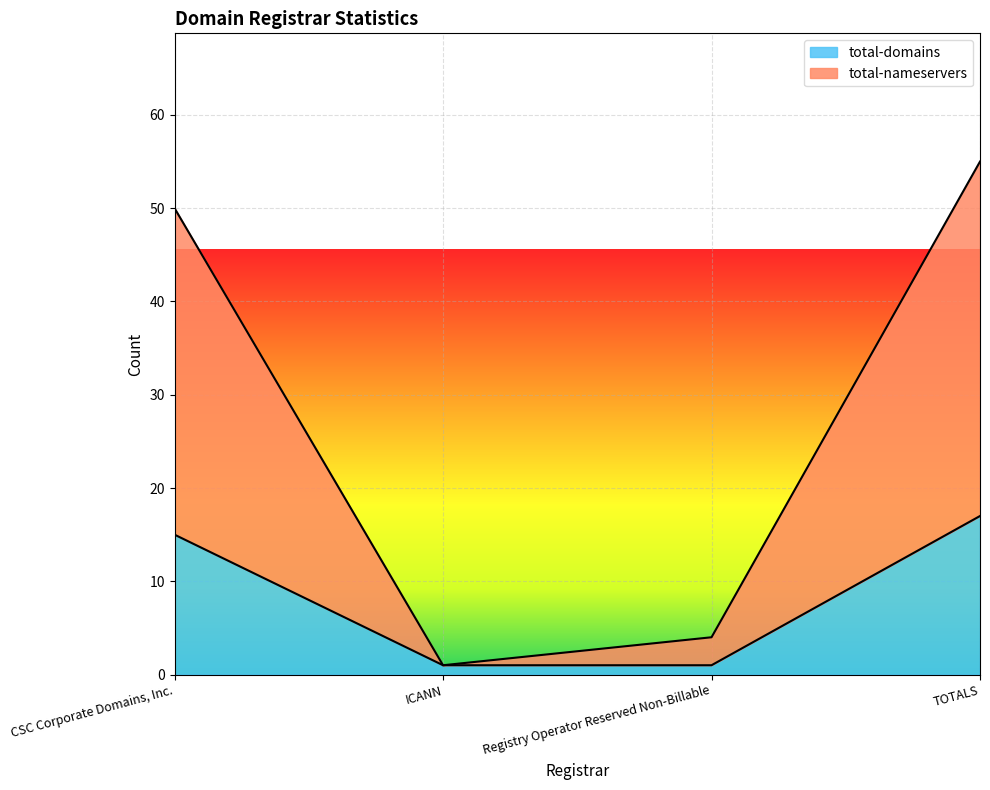

What is the label of the 4th point from the left?

TOTALS